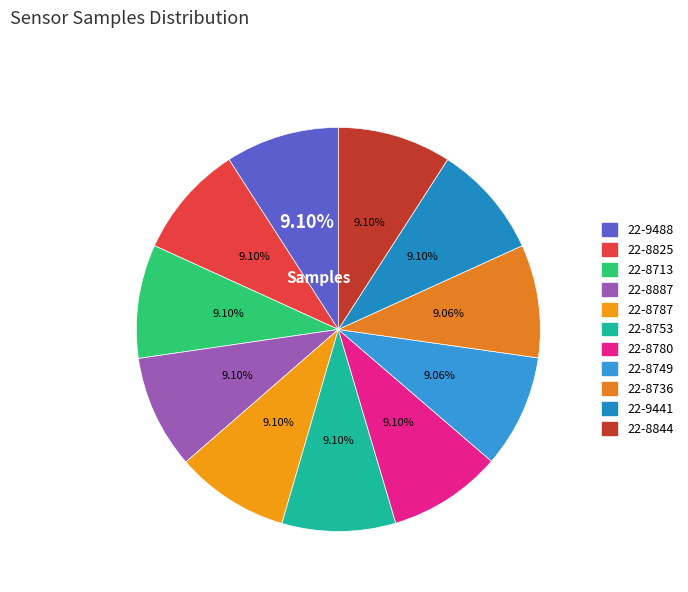

Which category has the biggest portion of the pie?

22-9488